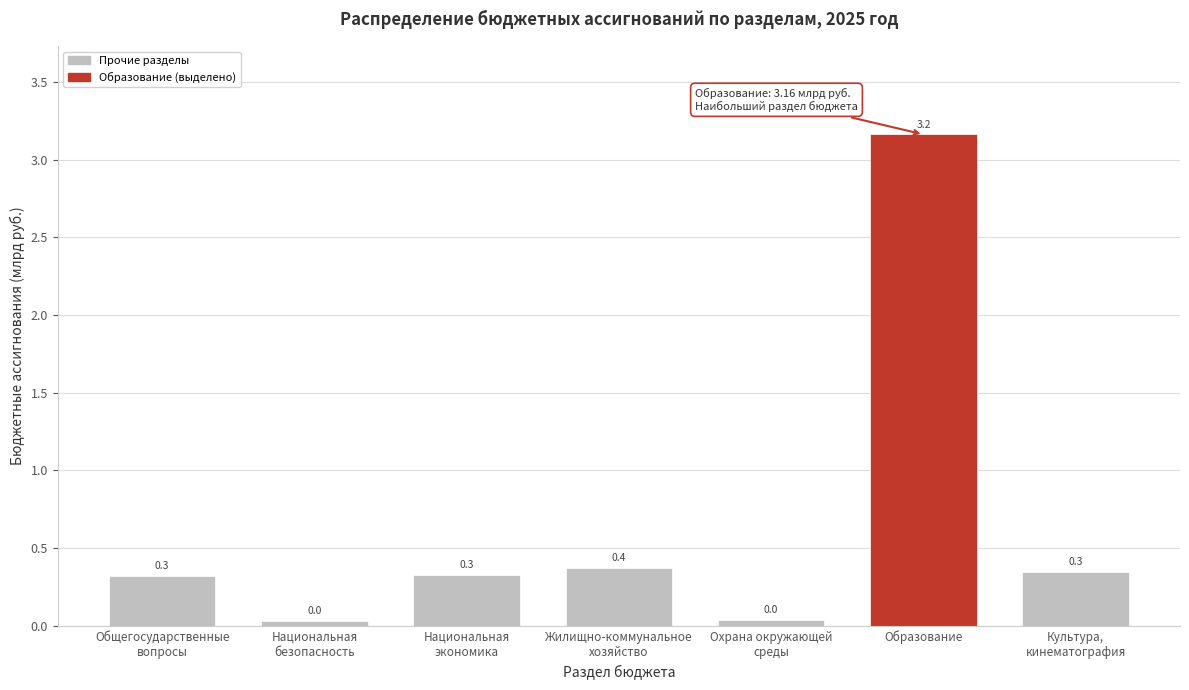

What position from the left is Образование?

6